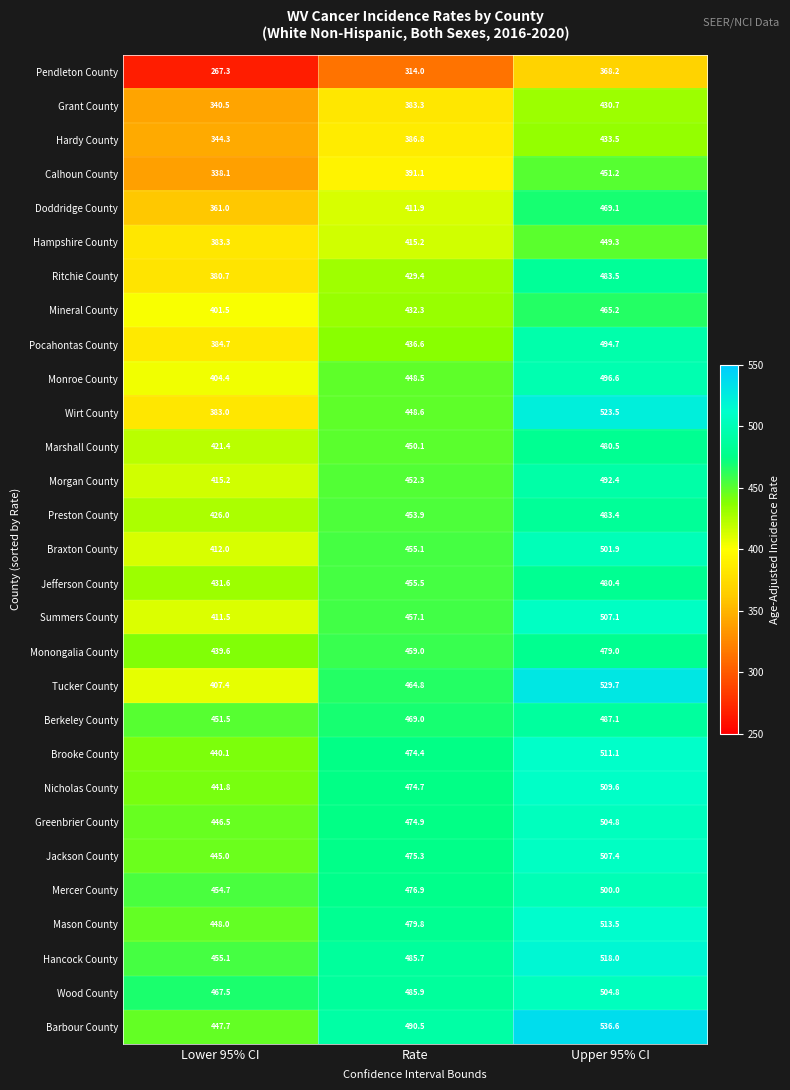

At which label does Hancock County reach its minimum?

Lower 95% CI